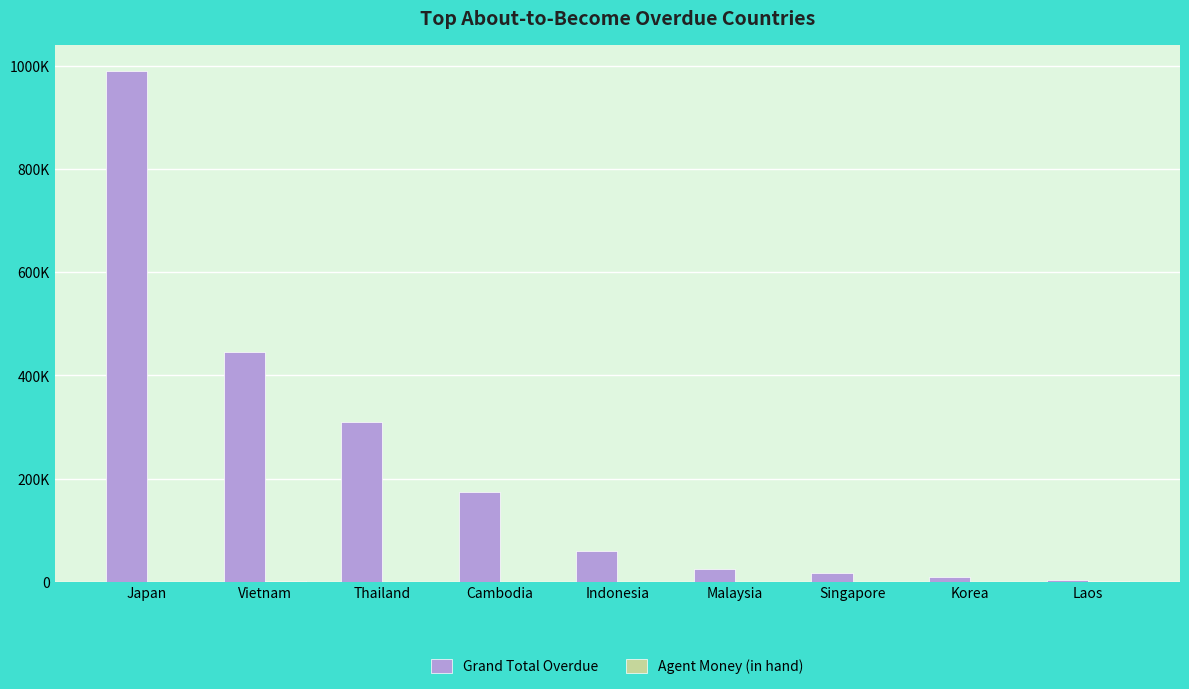

At how many categories does at least one series exceed 385136?

2